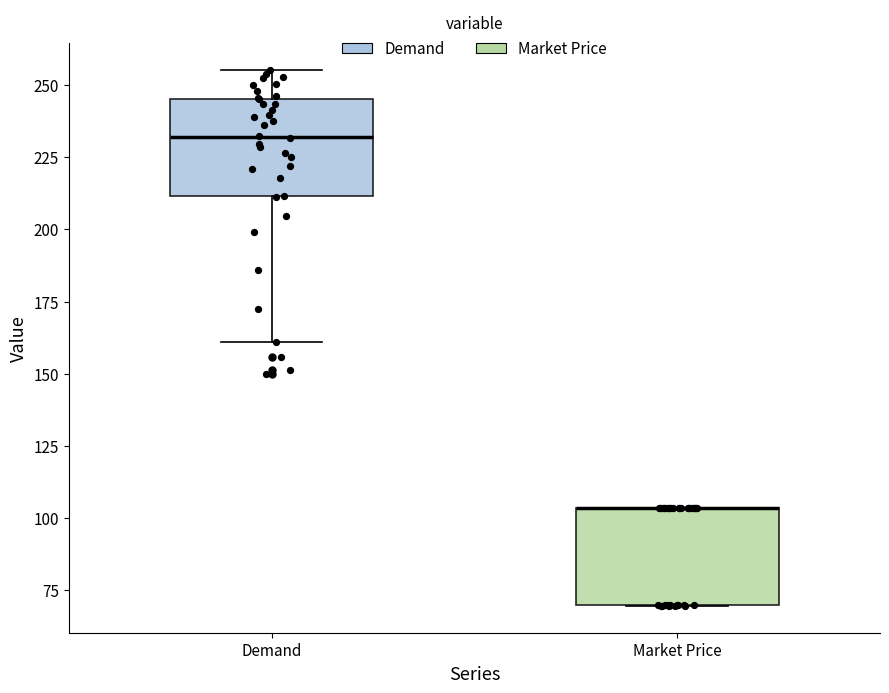

Reading left to right, read every box against the y-axis: the position of its median line, the range the box covers, and the ends of its whiskers. The values are not printed on the chart, so give them approximately, as read against the axis.

Demand: median 230, box 210 to 245, whiskers 160 to 255
Market Price: median 105 (drawn on the box's upper edge), box 70 to 105, whiskers 70 to 105